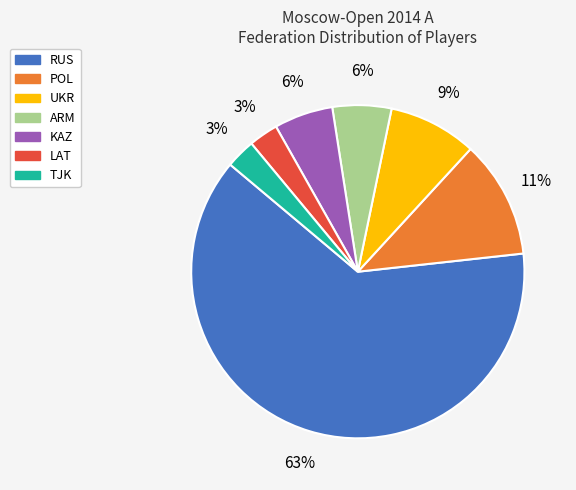

Do ARM and KAZ together represent more than half of the pie?

No